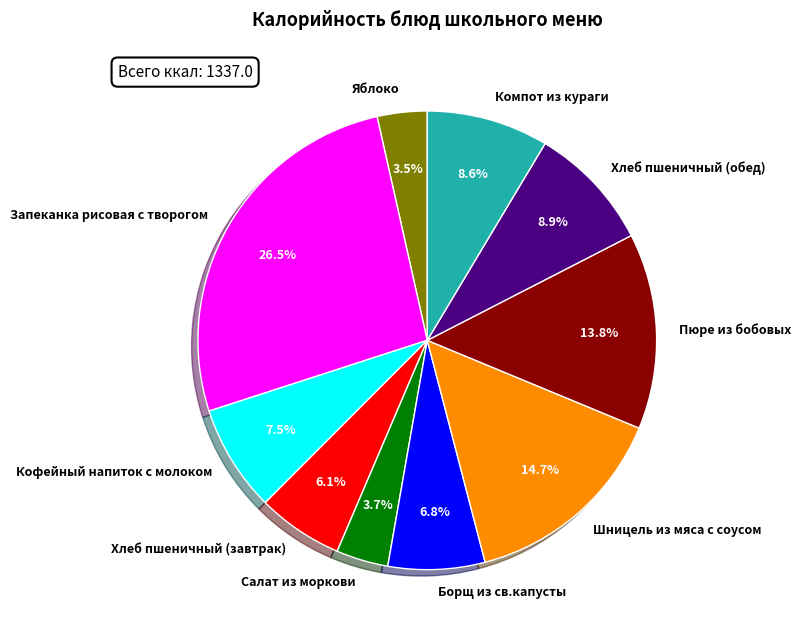

To the nearest percent, what is the combined percentage of Пюре из бобовых and Салат из моркови?

17%